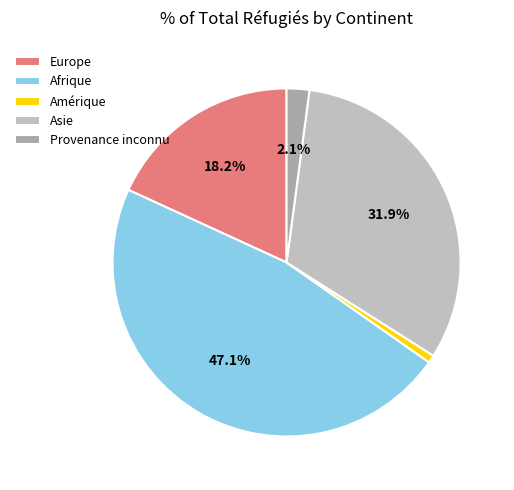

To the nearest percent, what portion does Afrique represent?

47%